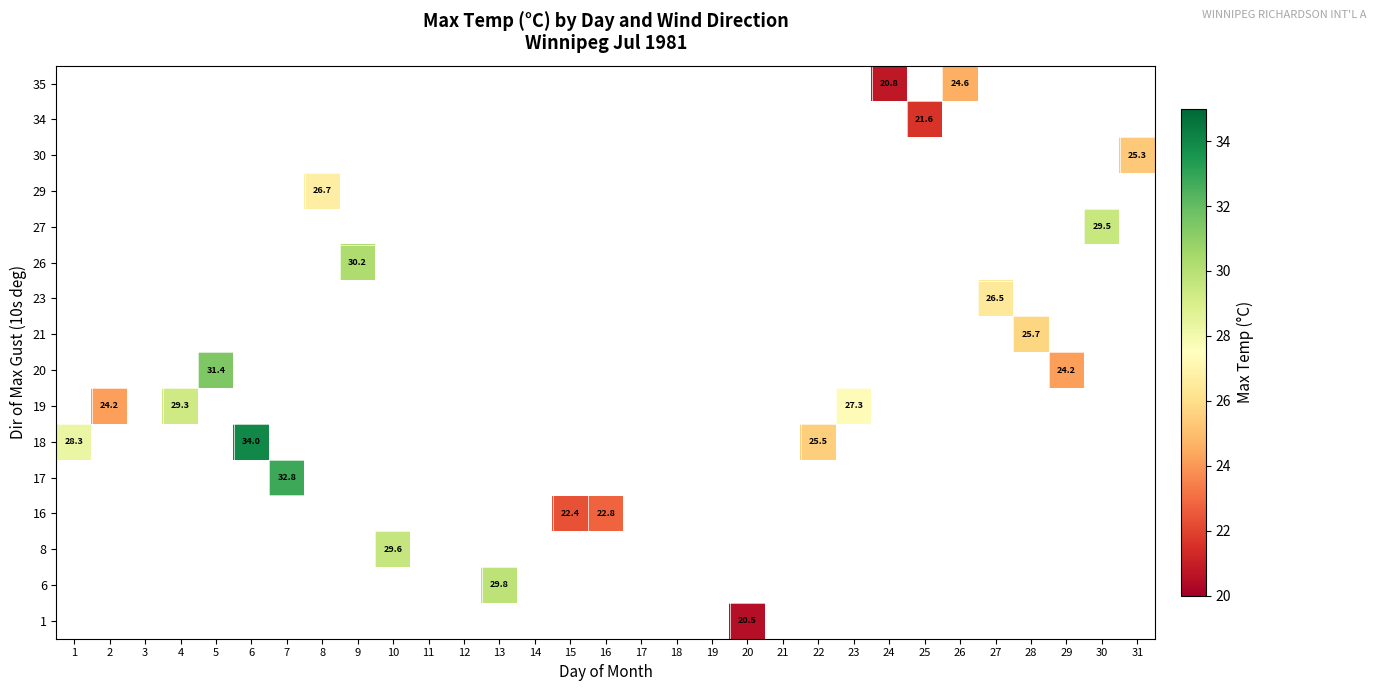

What is the smallest value displayed?

20.5